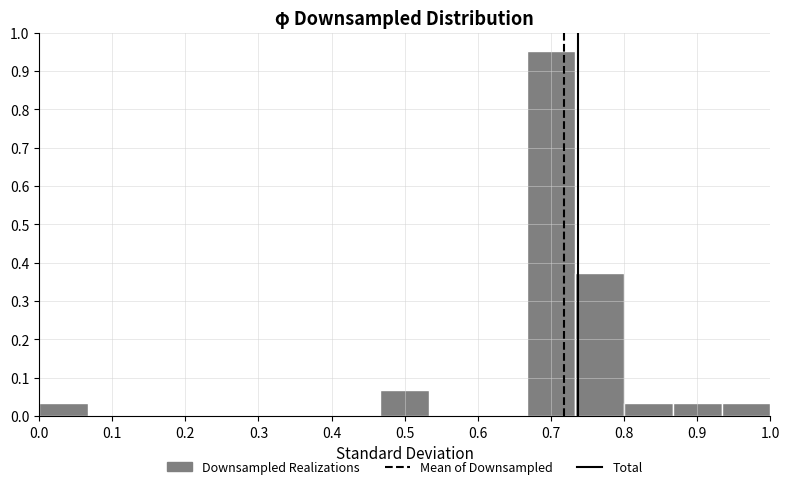

What is the height of the bar covering 0.47 to 0.53 on the x-axis? Neither the bar edges nor the heights are printed on the chart, so give them approximately, as read against the axes.

0.07